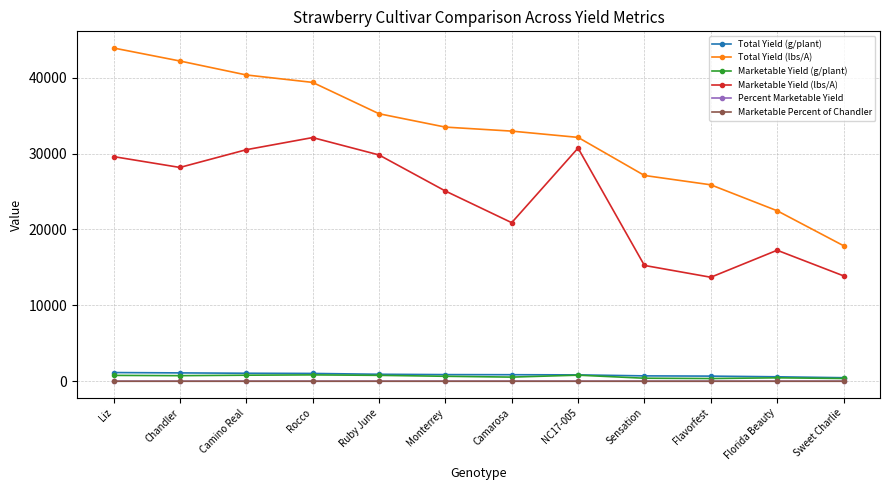

What is the difference between the second highest and minimum values in the Percent Marketable Yield series?

0.3